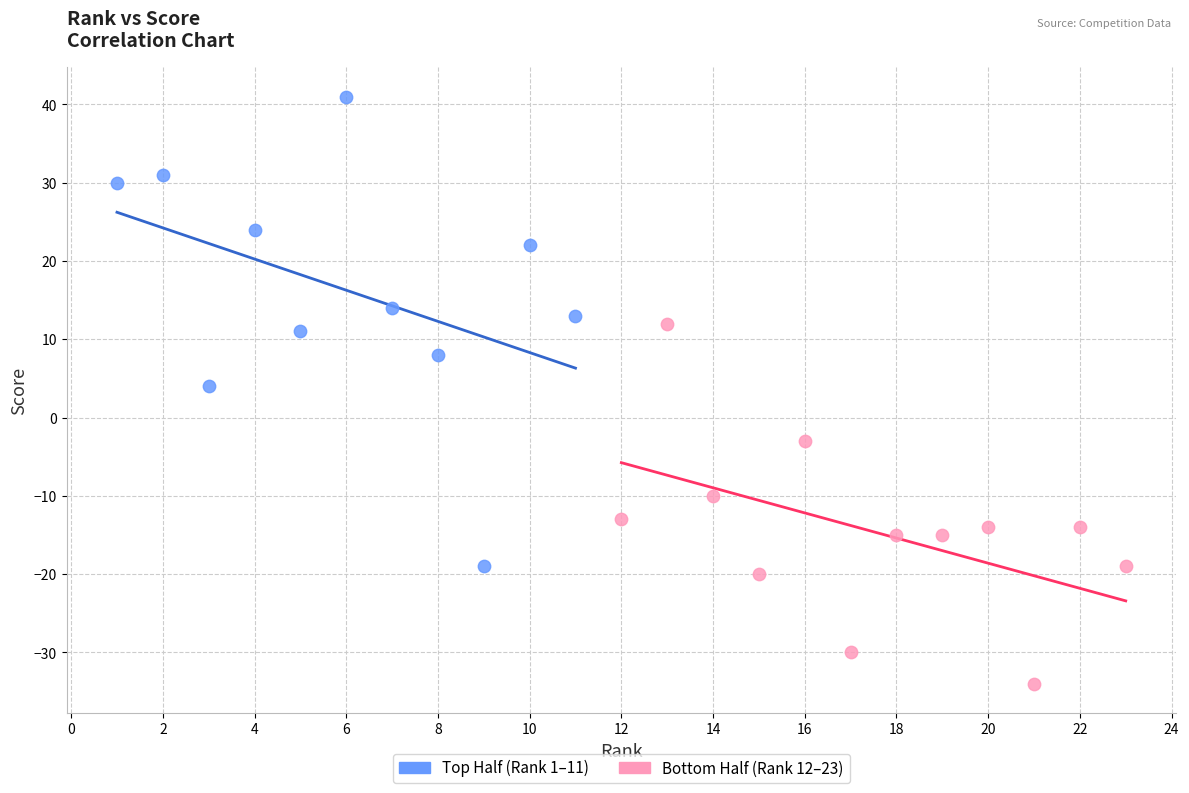

Which series reaches the maximum Y coordinate?

Top Half (Rank 1–11)